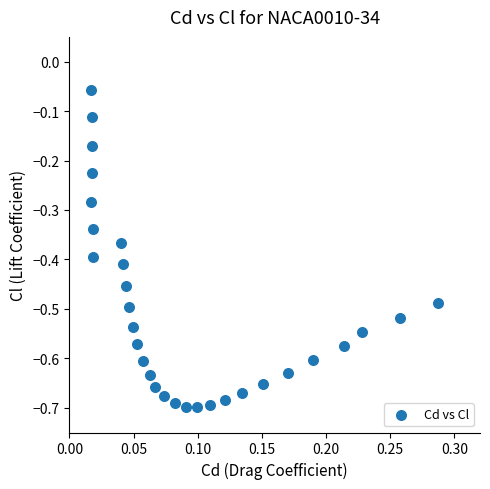

What is the range of X values (max minus min)?

0.3